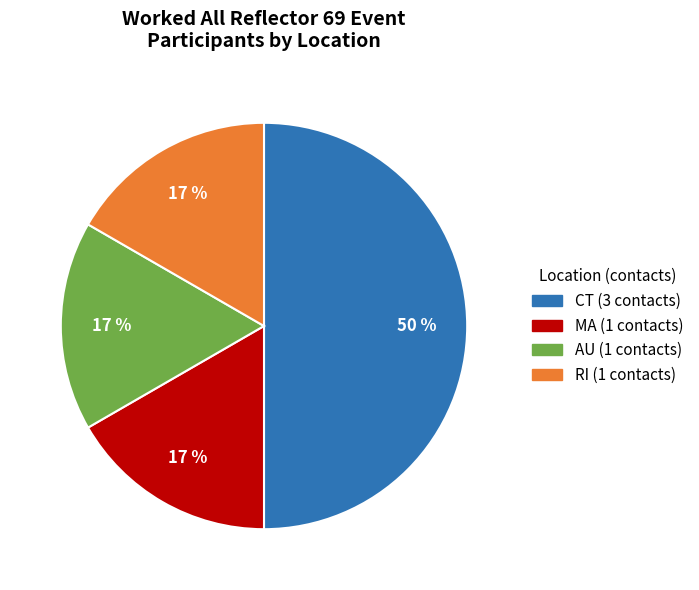

Which category has the biggest portion of the pie?

CT